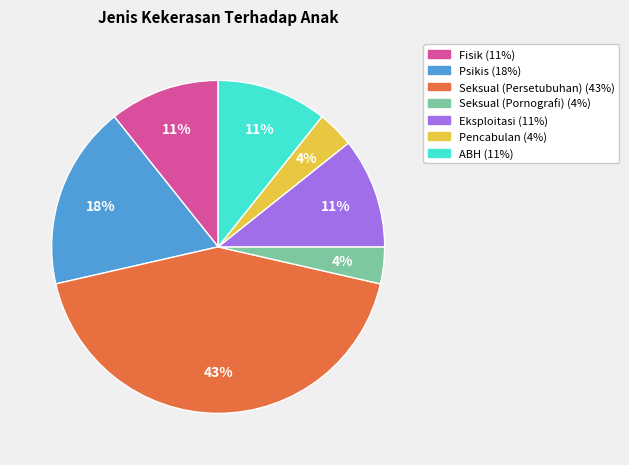

To the nearest percent, what portion does ABH represent?

11%